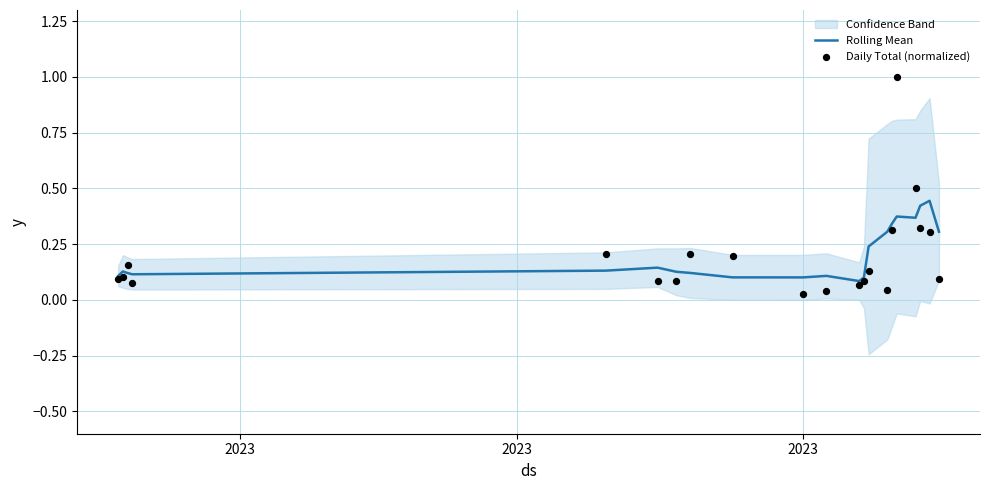

Which series has the largest total across all categories?

Rolling Mean